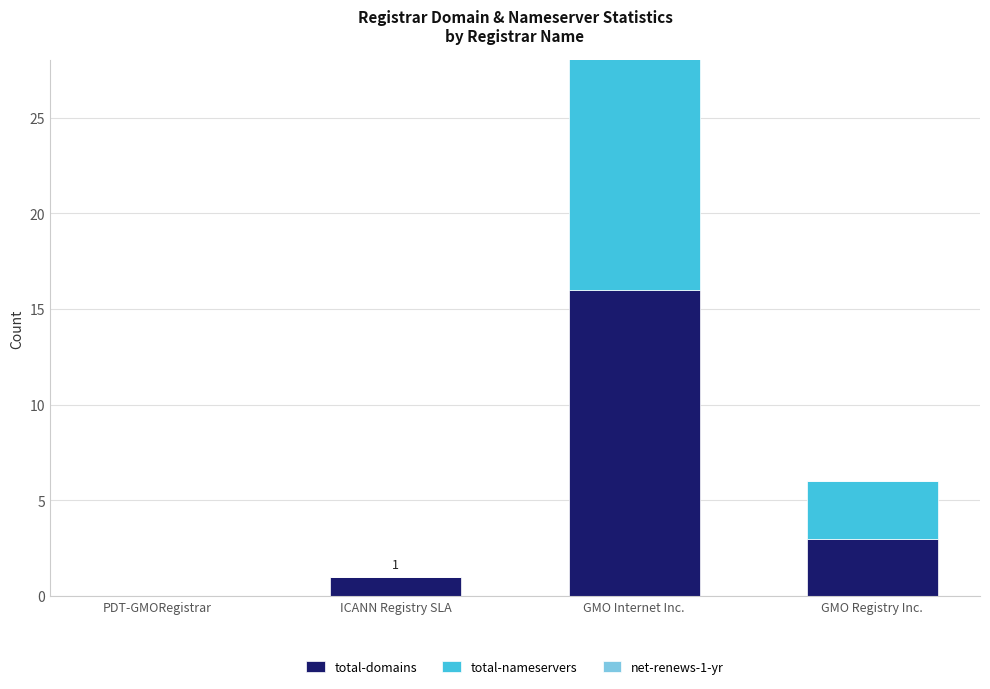

What is the label of the 1st bar from the right?

GMO Registry Inc.